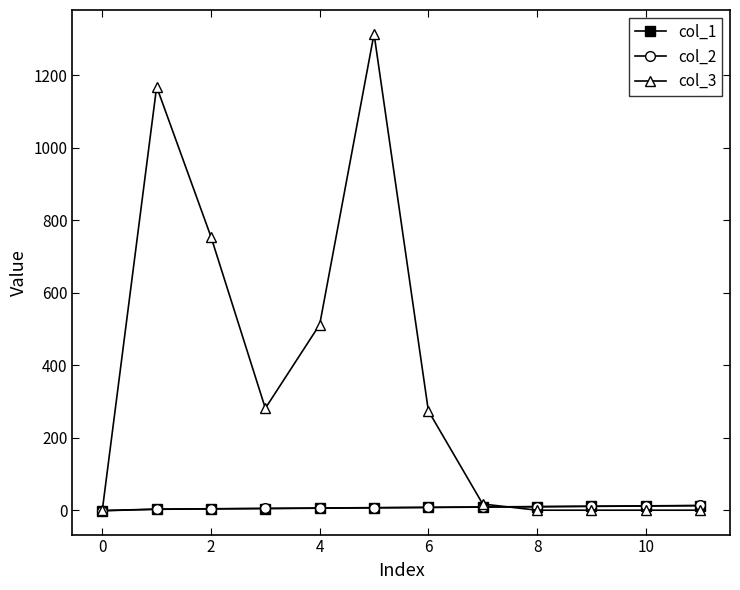

What is the value of the col_3 point at the 5th from the left?

512.0